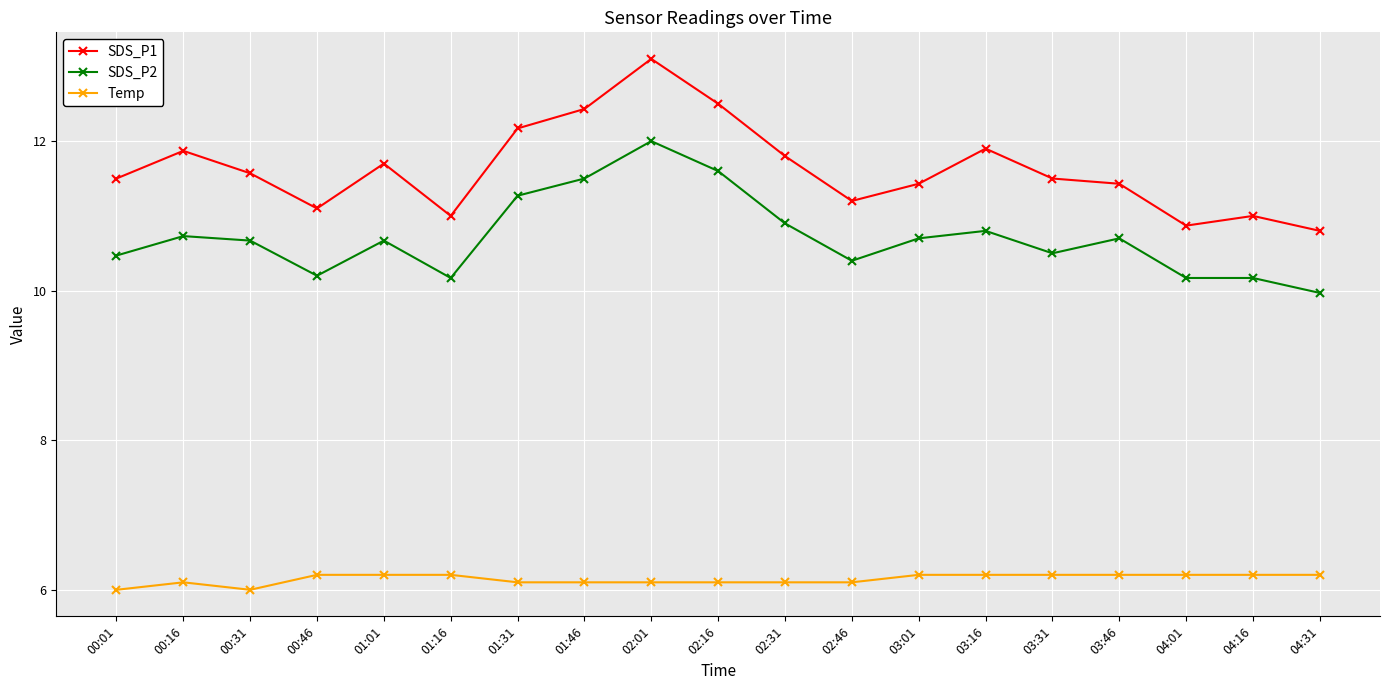

Is this an area chart (filled region under the line)?

No